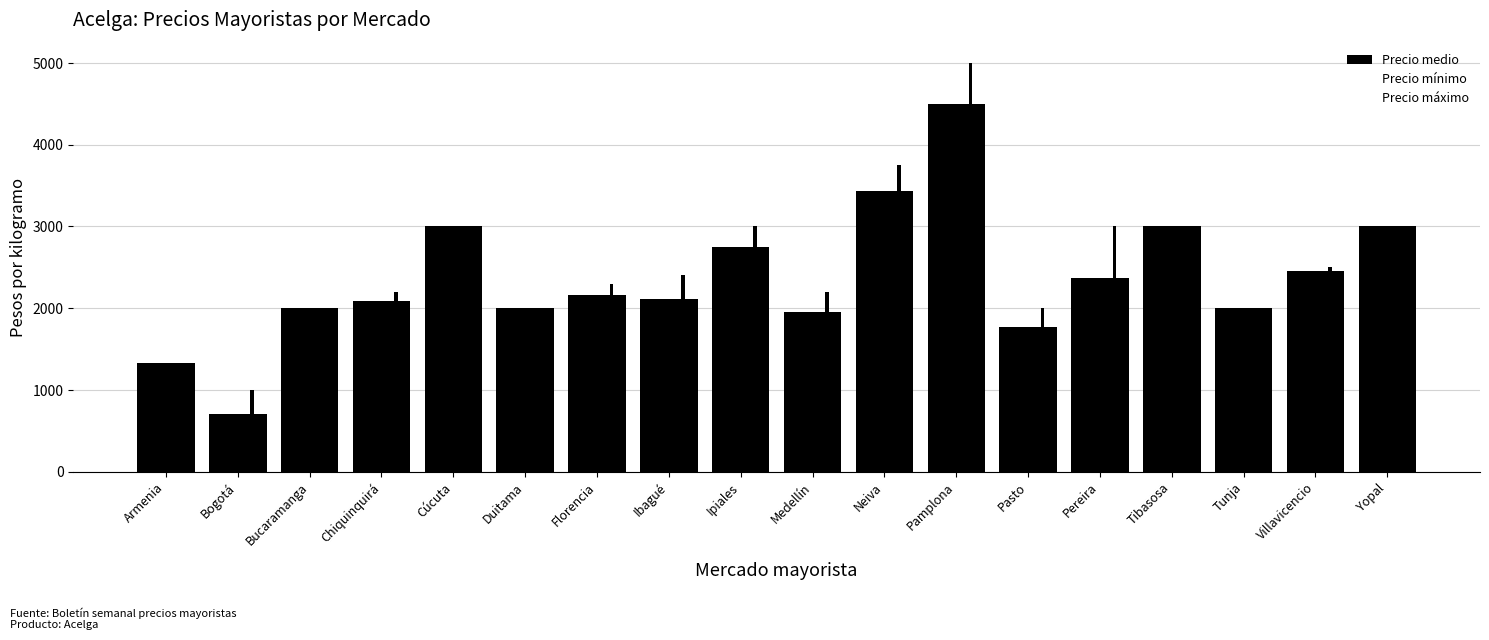

Is it true that Precio mínimo equals 3255 at Tunja?

False